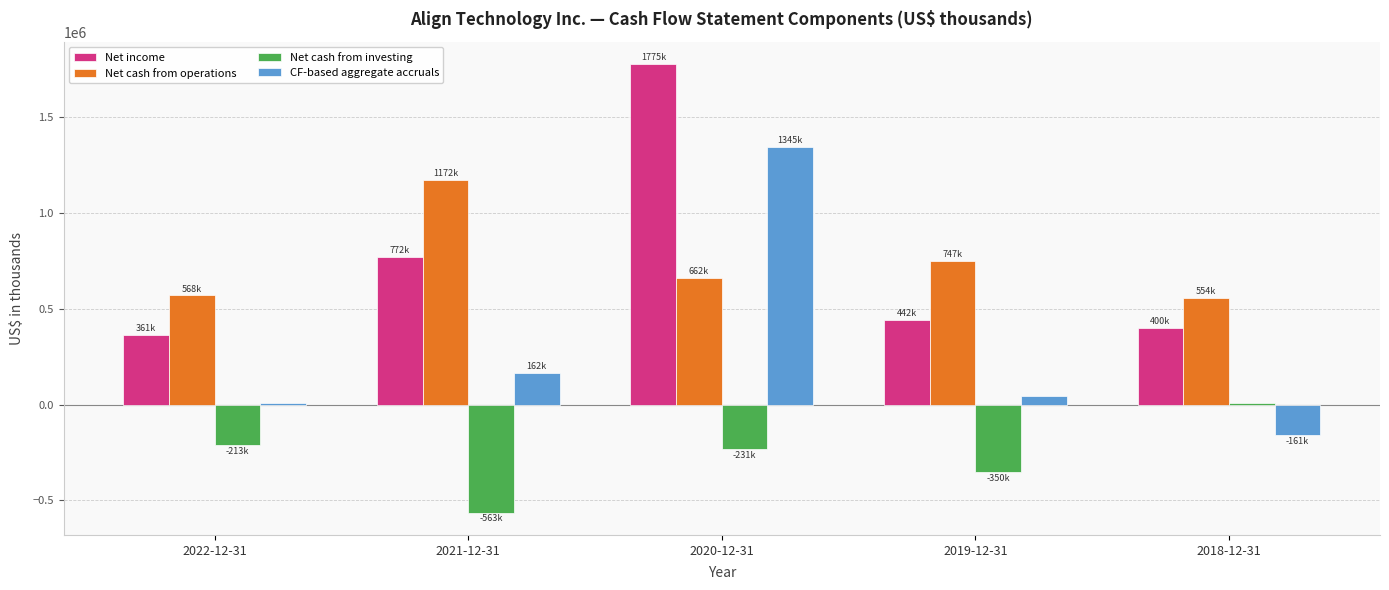

At which label is Net income closest to 1068730?

2021-12-31